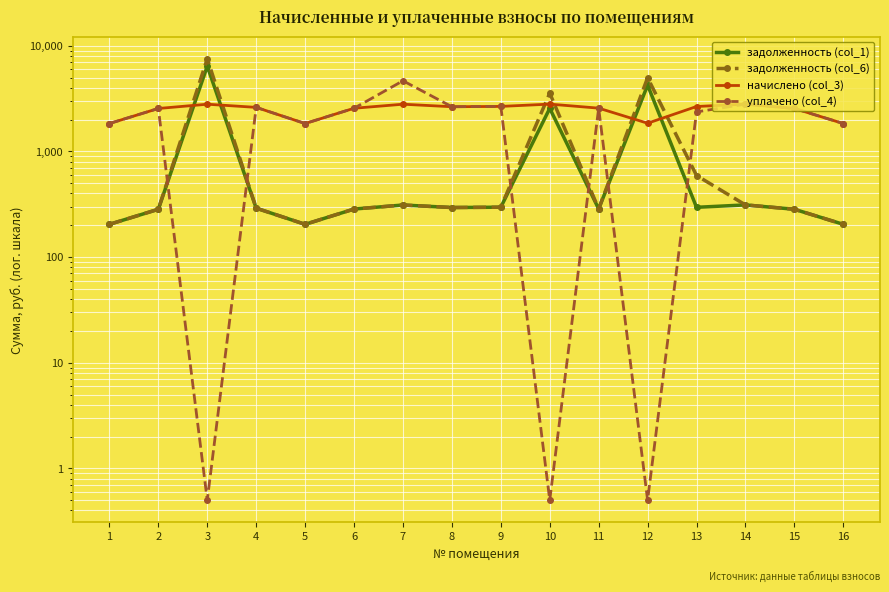

Where is задолженность (col_1) nearest to the value 3315?

10